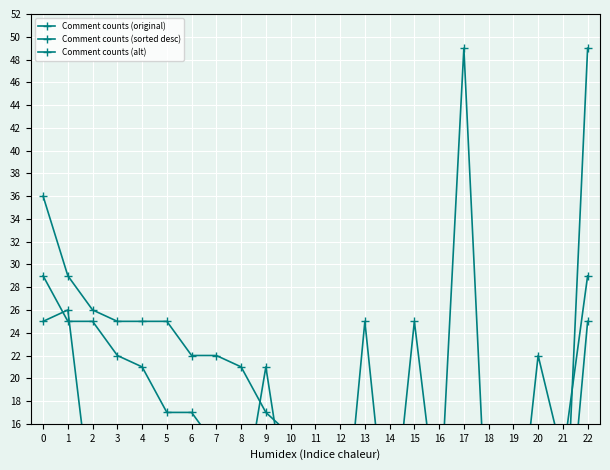

How many values in the Comment counts (original) series are below 13?

11